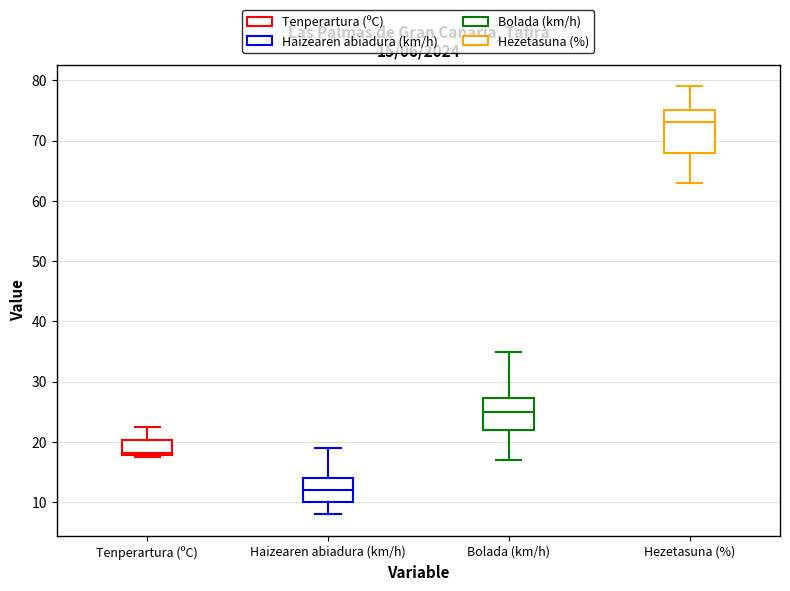

Which box is the tallest, from its lower edge to its upper edge?

Hezetasuna (%)